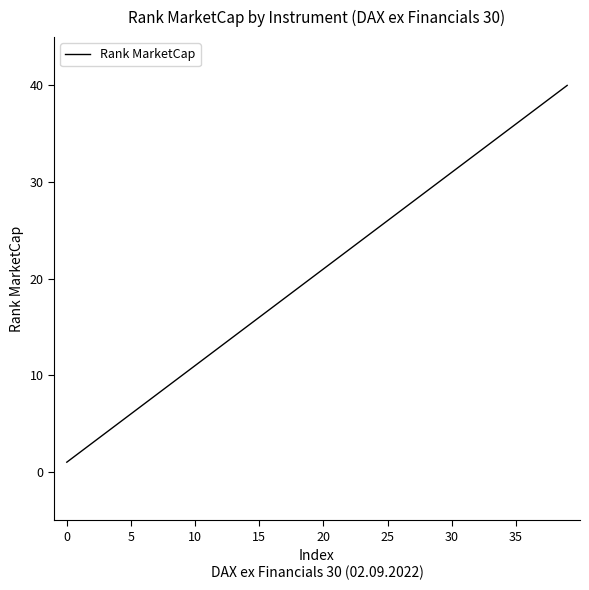

What is the difference between the maximum and minimum values?

39